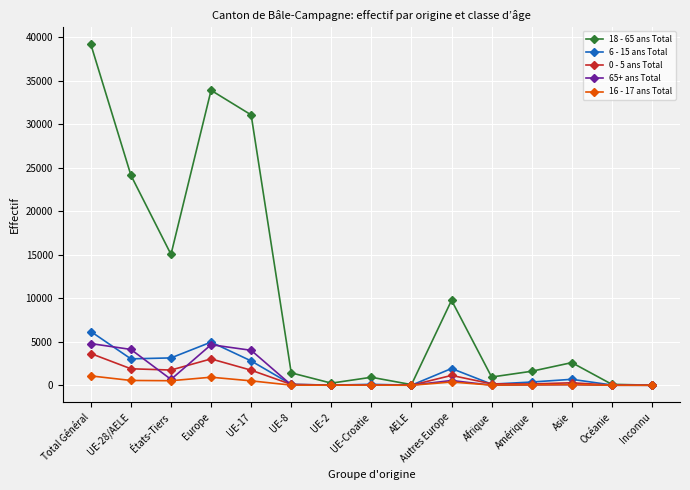

What is the label of the 11th point from the left?

Afrique